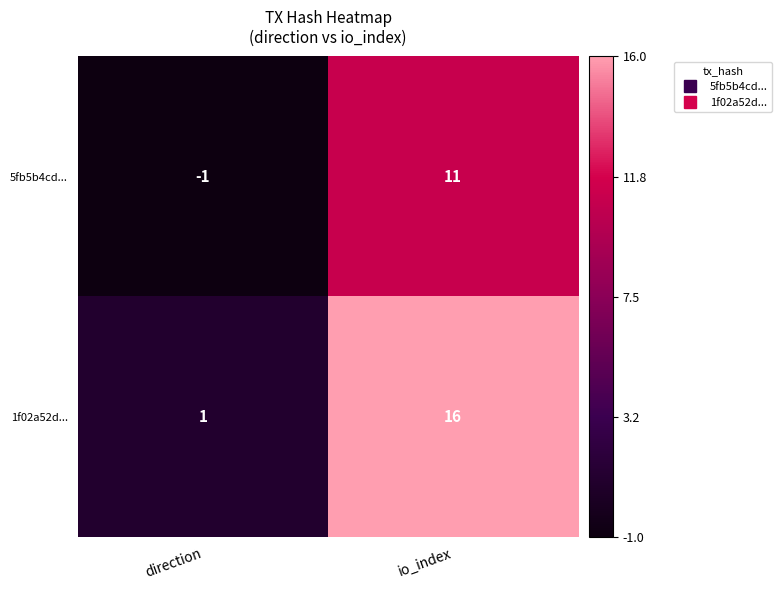

Is it true that 5fb5b4cd... equals -2 at direction?

False